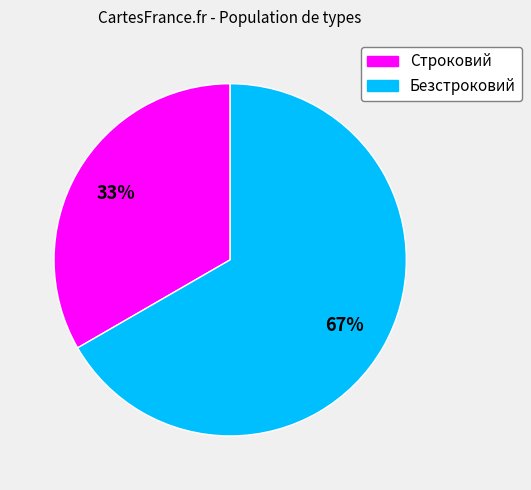

To the nearest percent, what percentage of the pie is Строковий?

33%